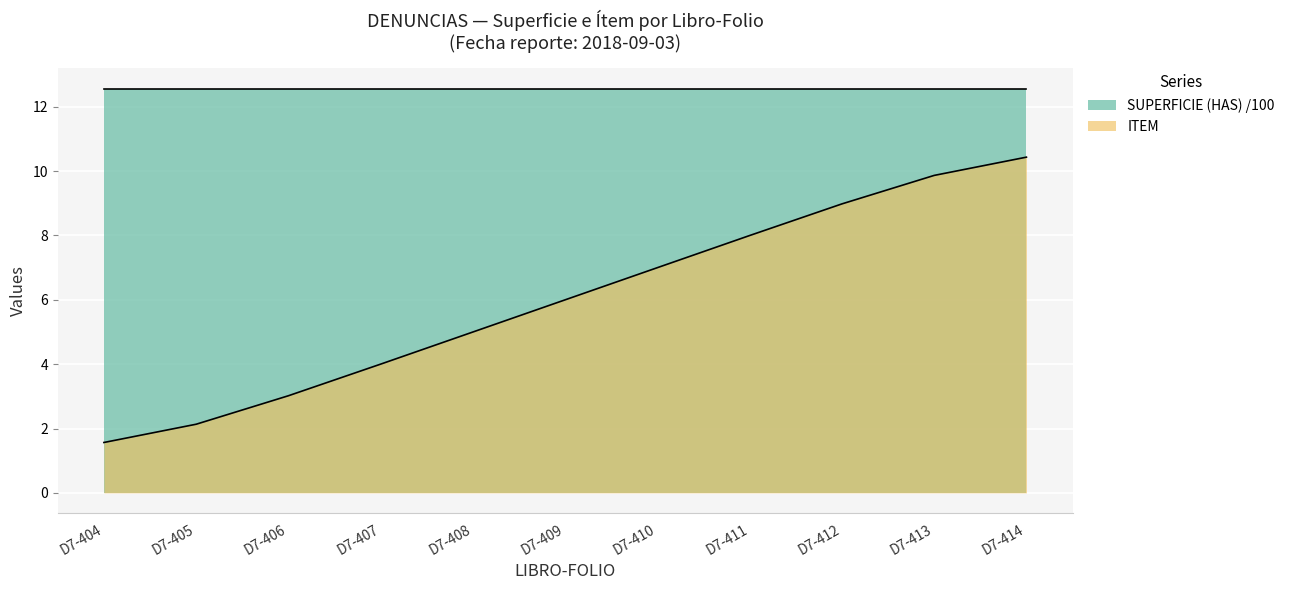

True or false: the data shows 6.3 at D7-413.

False